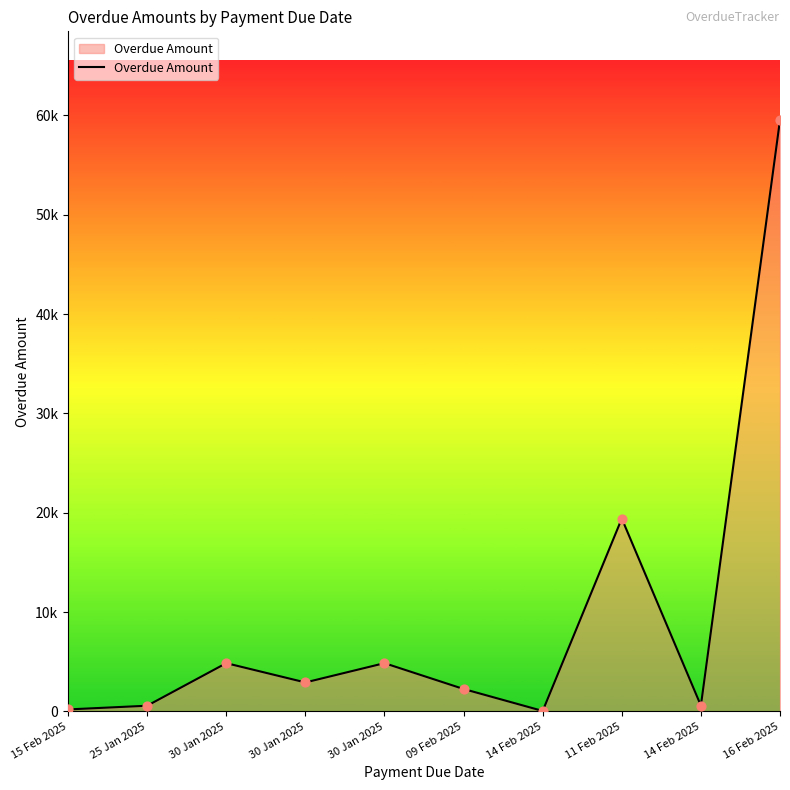

Which has a higher value, 15 Feb 2025 or 30 Jan 2025?

30 Jan 2025